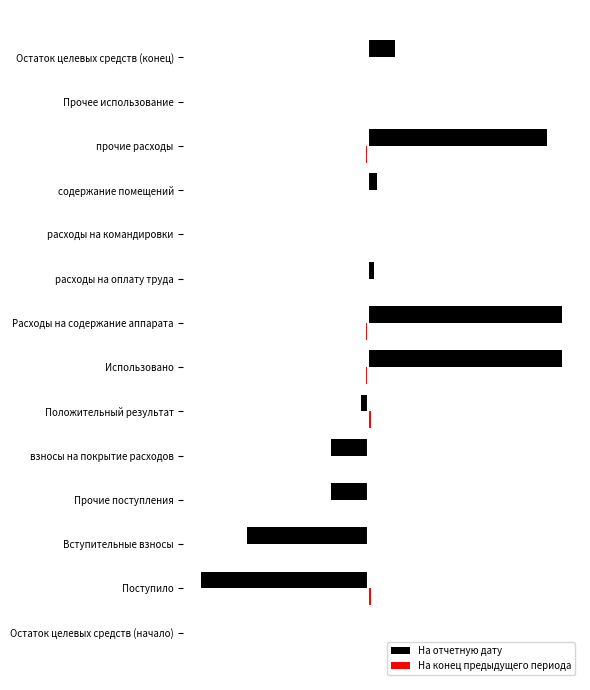

How many data points in На отчетную дату are less than 2?

7